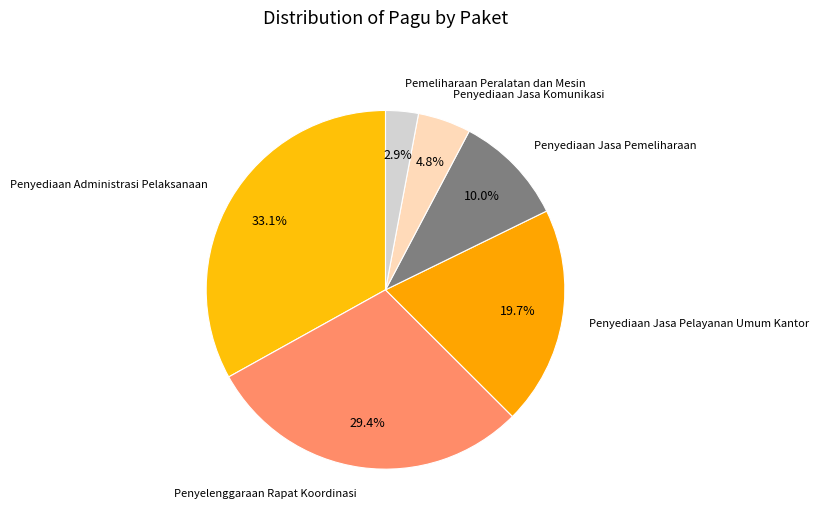

Is there any slice that represents more than half of the pie?

No